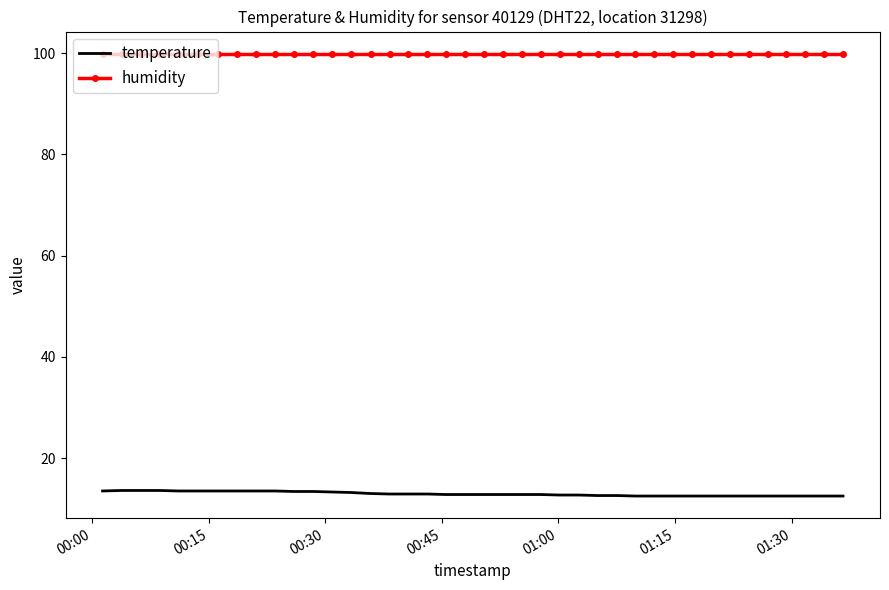

How many distinct data groups are displayed?

2